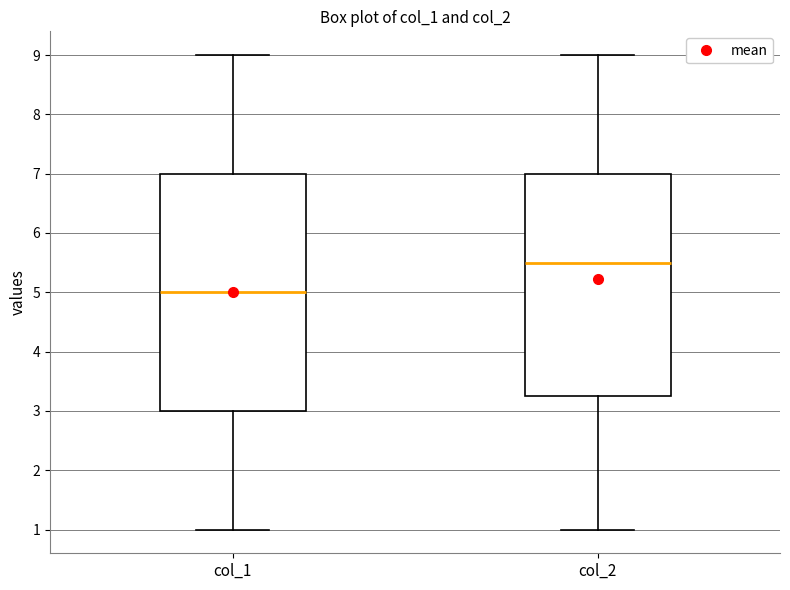

Where does the lower whisker of the box for col_1 end on the y-axis? The values are not printed on the chart, so give them approximately, as read against the axis.

1.0